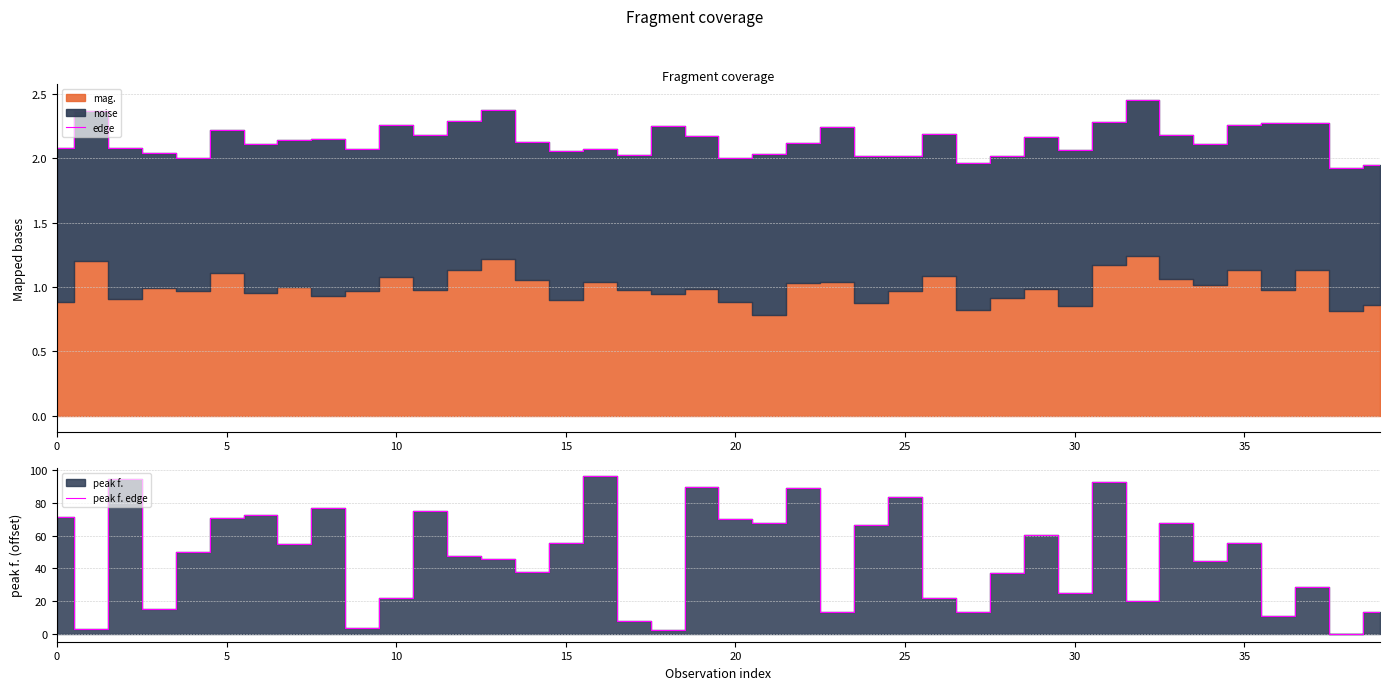

True or false: edge has a value of 3.6 at 10.

False